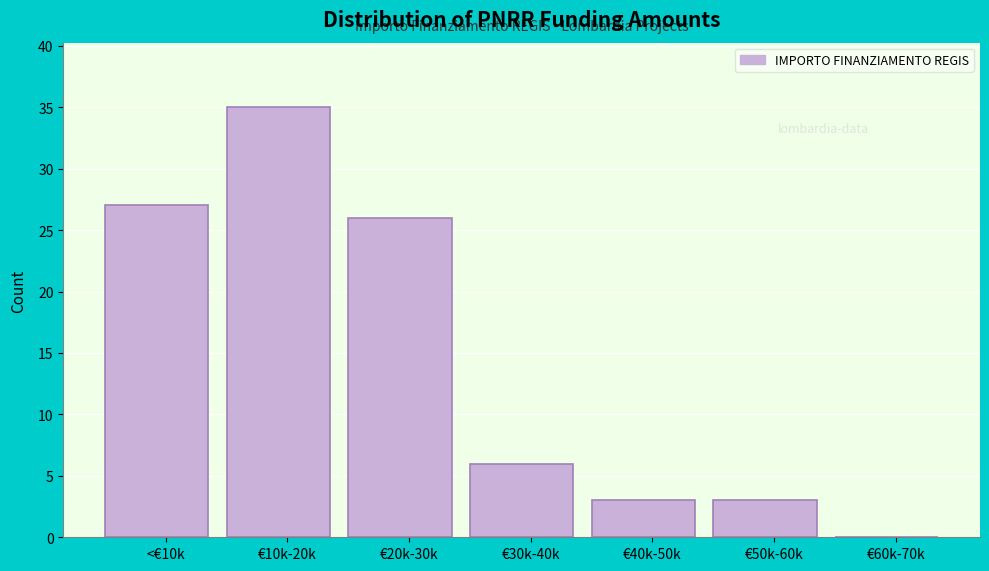

Reading left to right, what are all the values shown in this chart?

<€10k=27	€10k-20k=35	€20k-30k=26	€30k-40k=6	€40k-50k=3	€50k-60k=3	€60k-70k=0